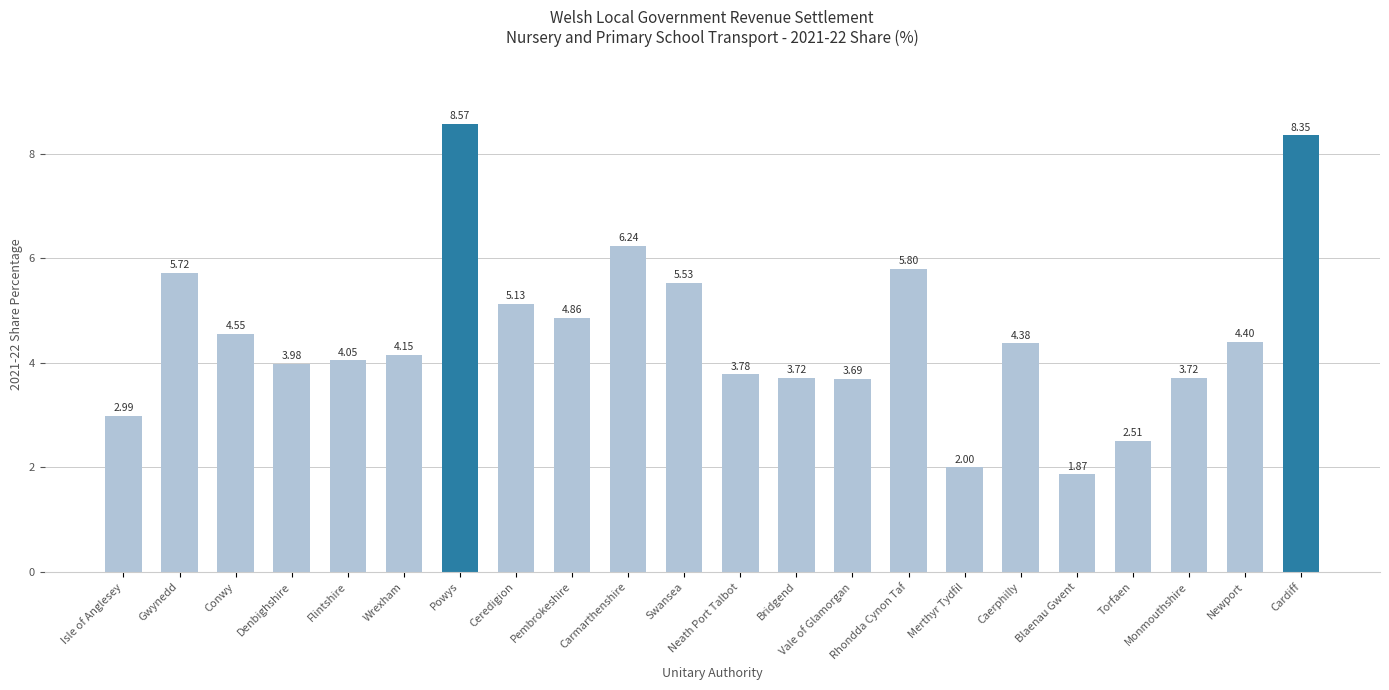

Are the bars grouped side by side (vs. stacked)?

No